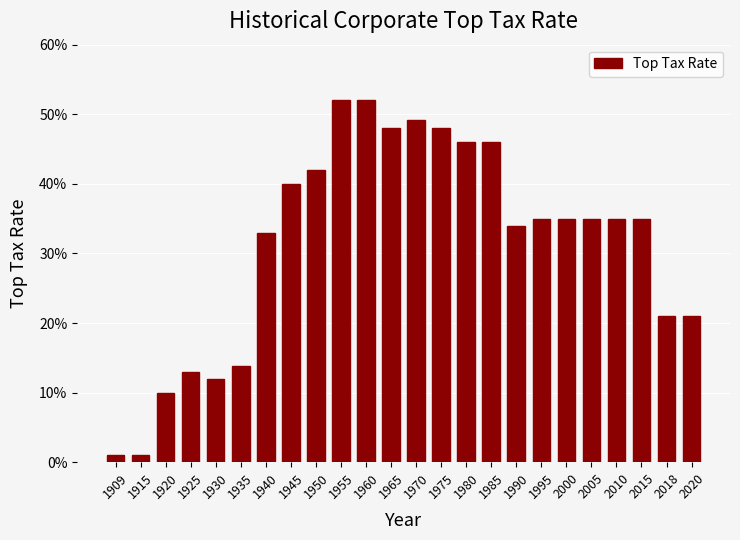

Does the chart contain stacked bars?

No